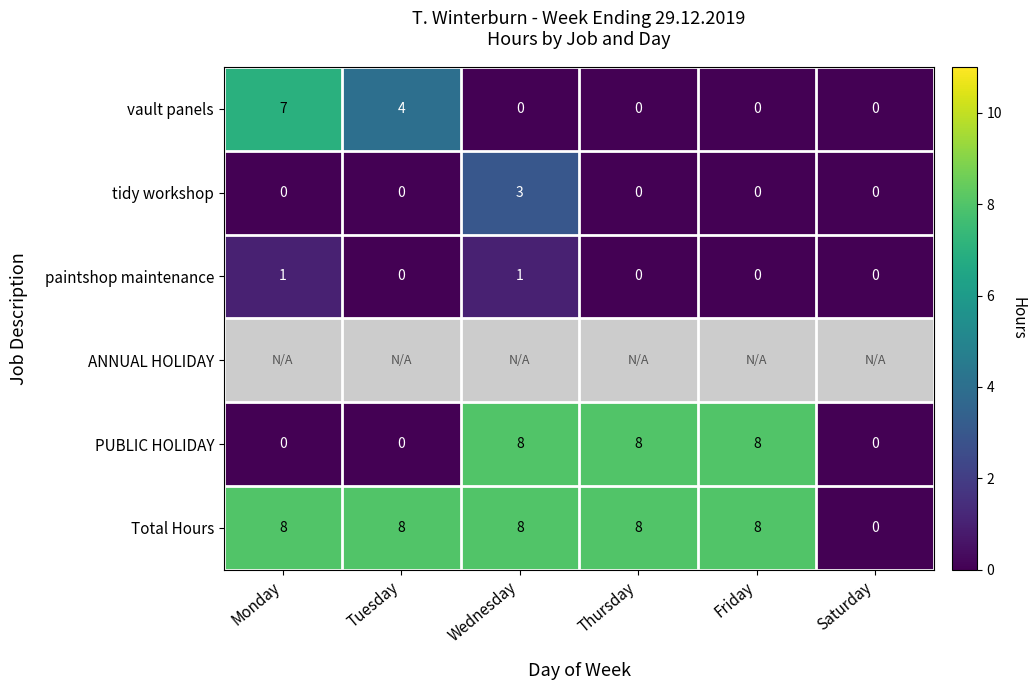

What is the average value of the PUBLIC HOLIDAY series?

4